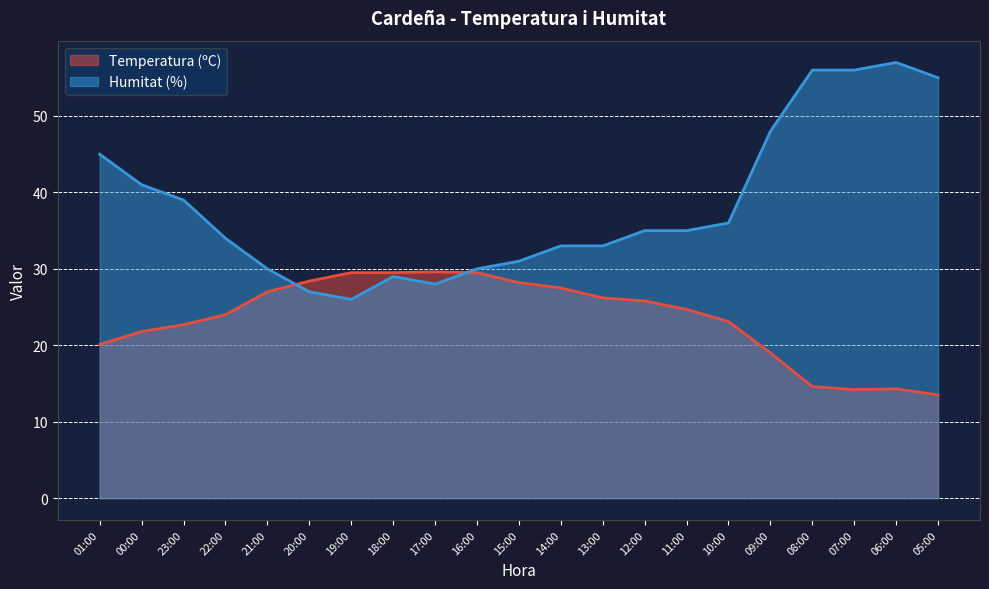

Which series changed the most between 15:00 and 11:00?

Humitat (%)